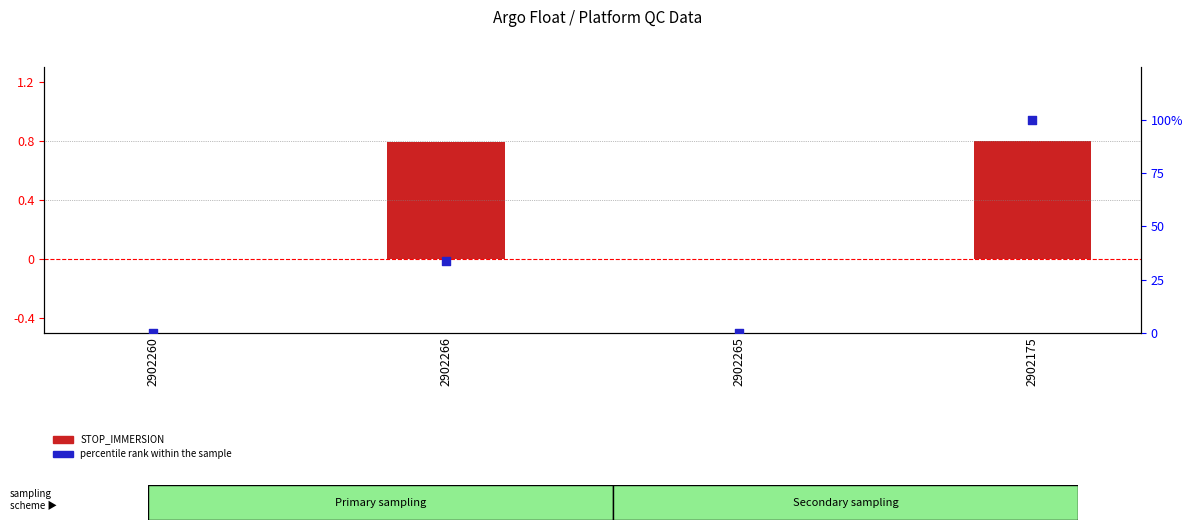

Is the value of STOP_IMMERSION at 2902175 greater than the value of percentile rank within the sample at 2902265?

Yes